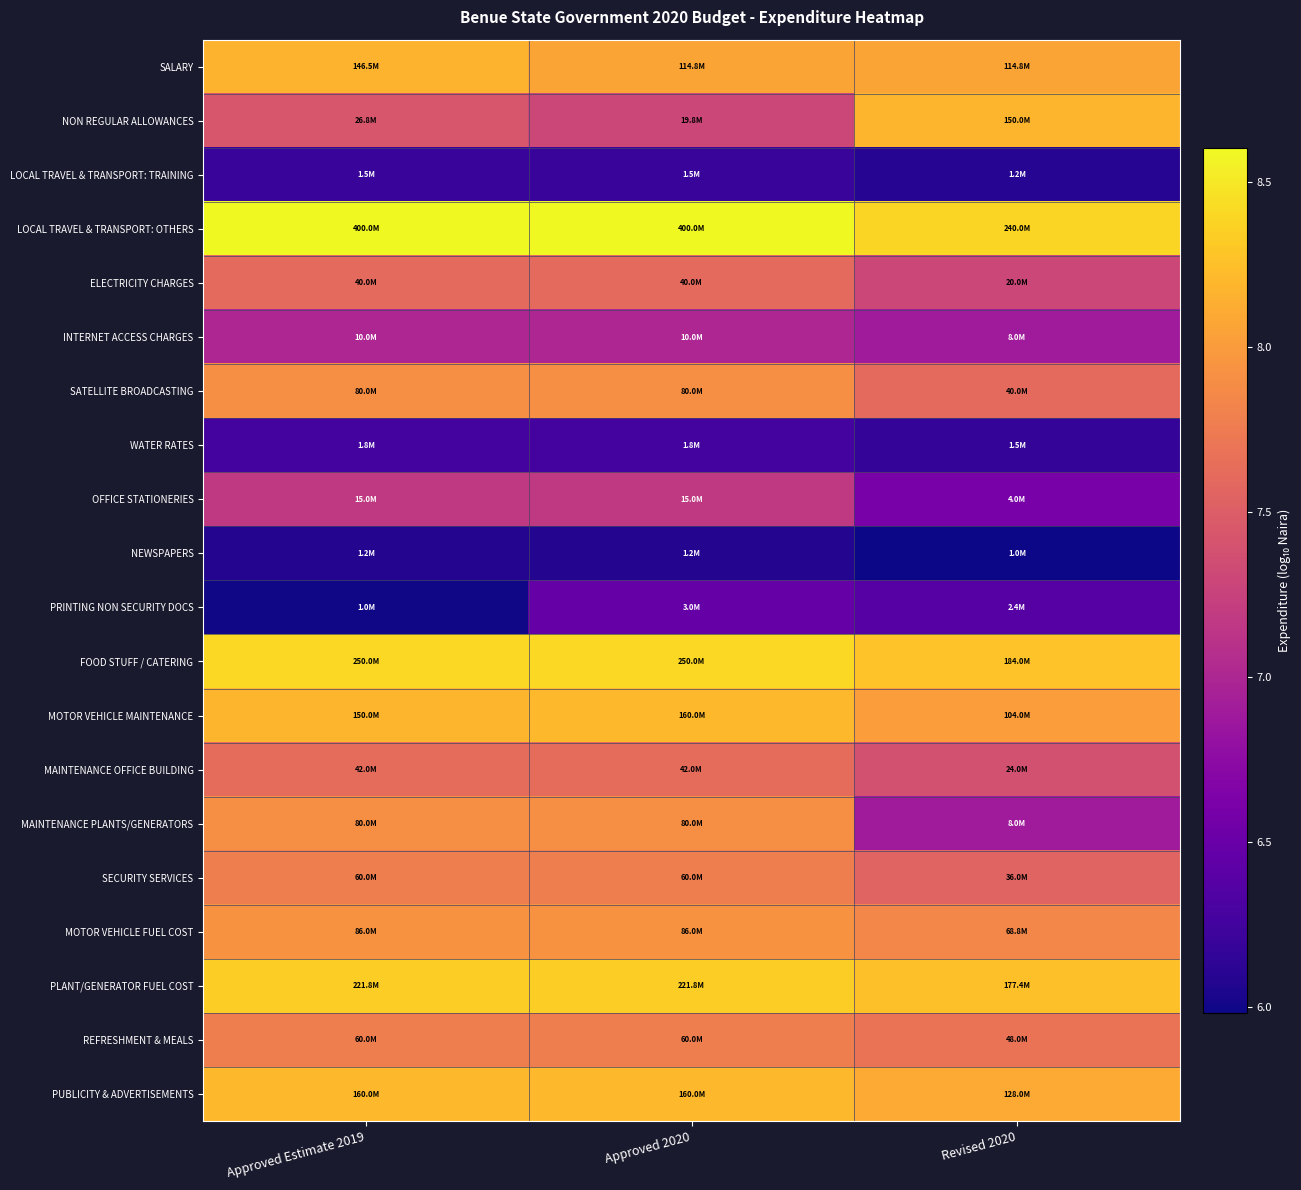

At how many categories does at least one series exceed 7?

3